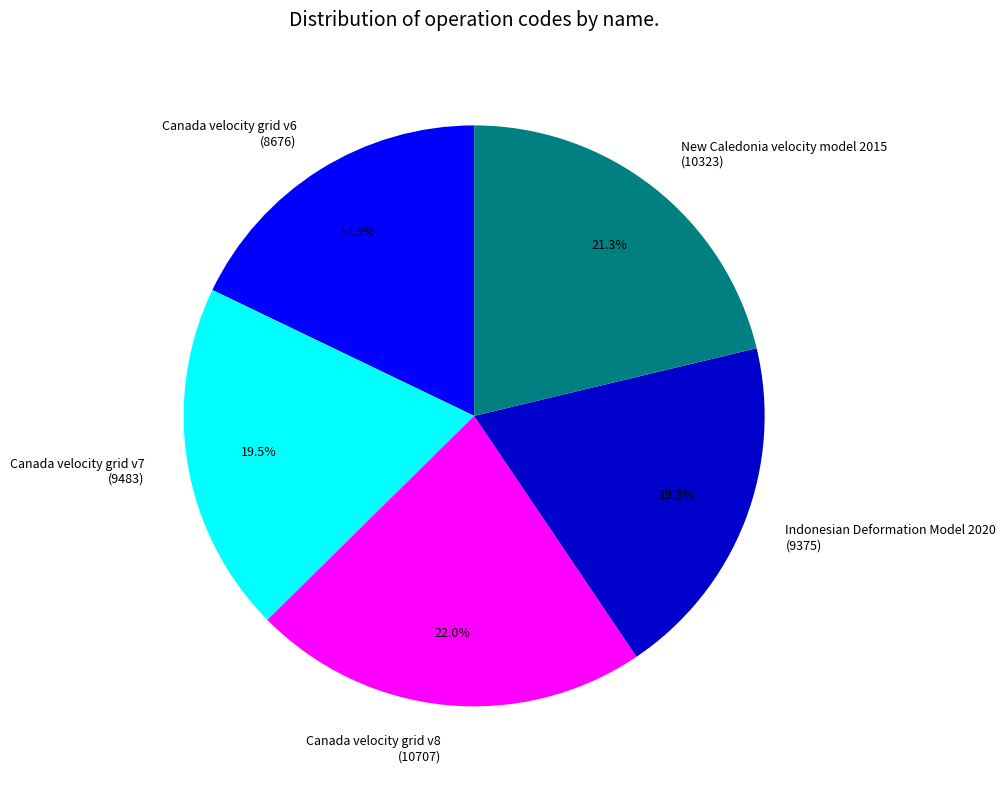

To the nearest percent, what is the average slice percentage?

20%